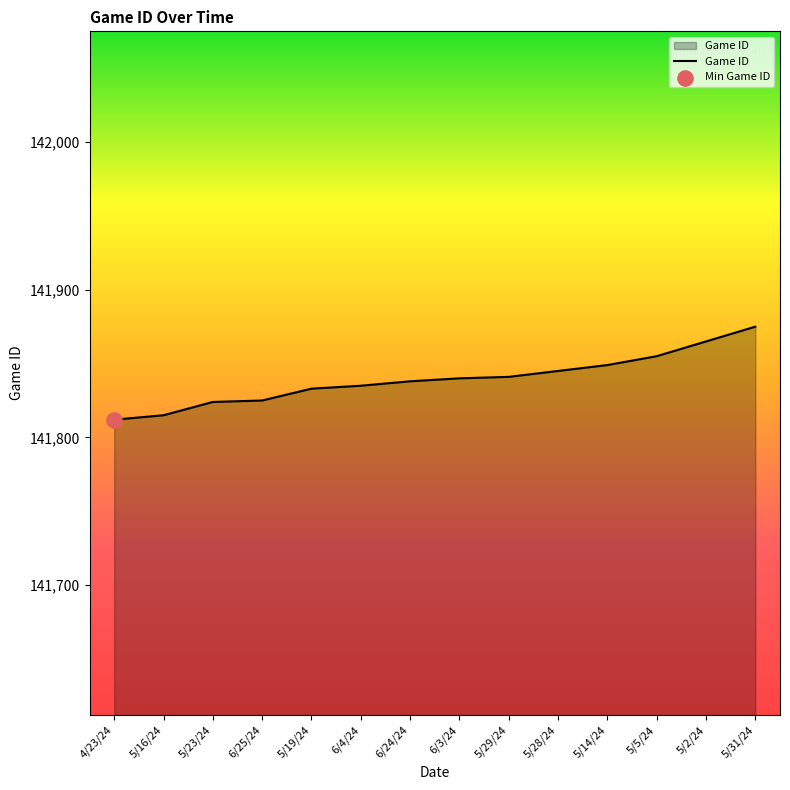

Which has a higher value, 6/25/24 or 5/5/24?

5/5/24